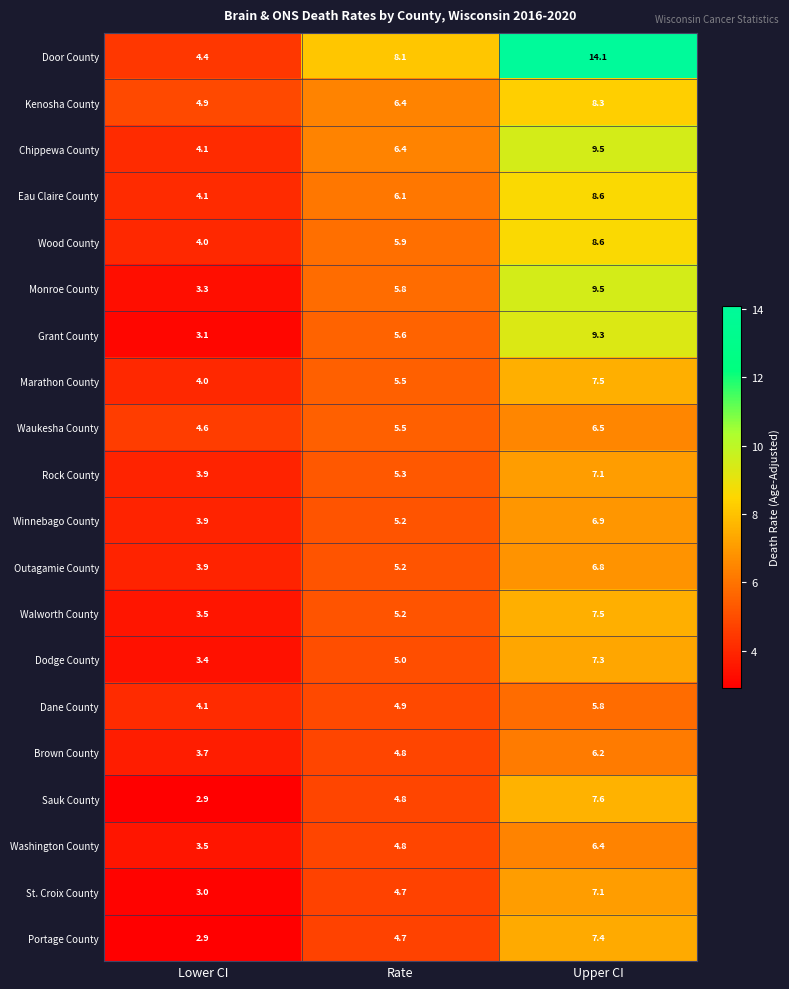

Read the Brown County value at Rate.

4.8